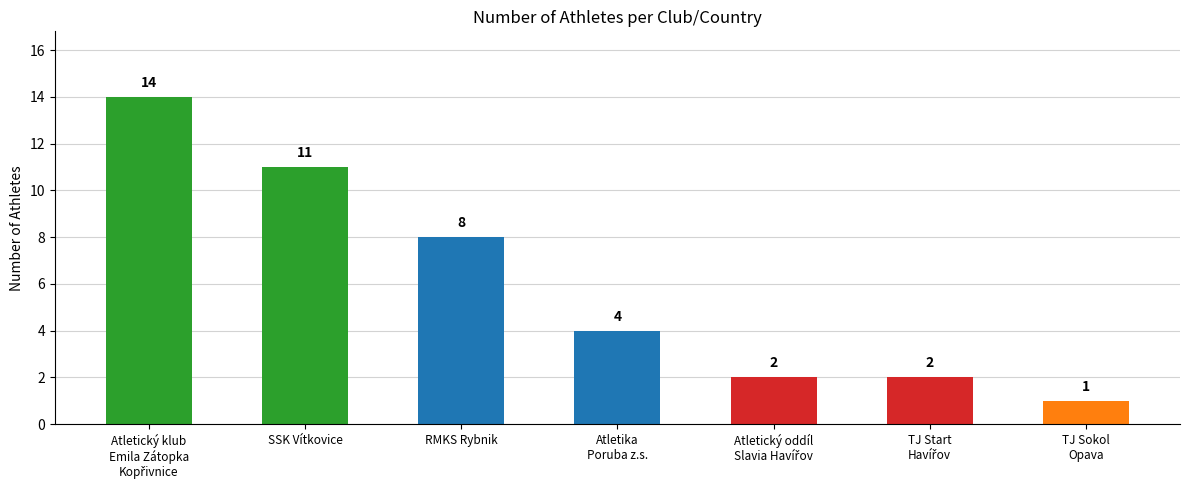

How many distinct data groups are displayed?

1